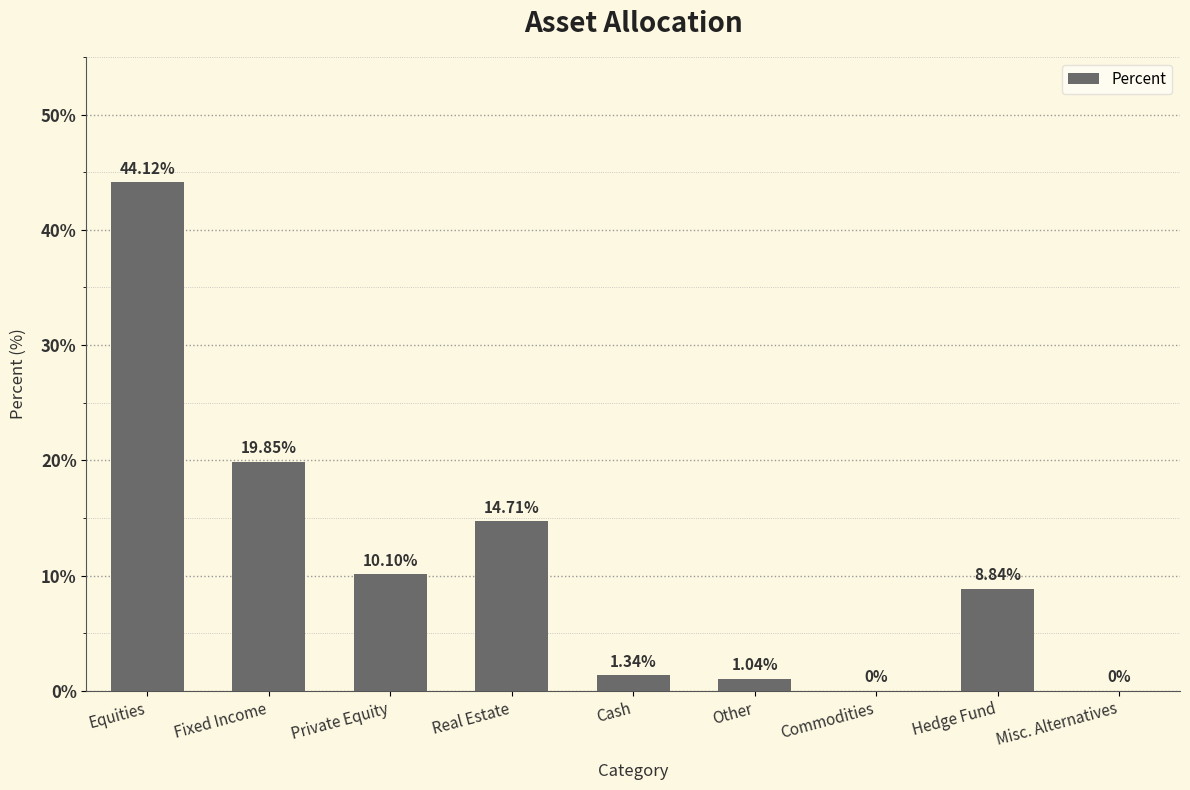

What is the sum of all values?

100.0